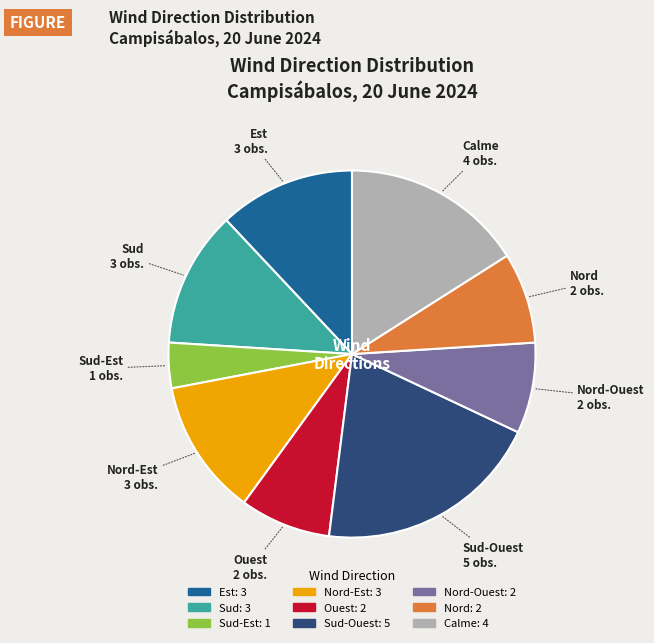

Does any single category account for the majority?

No